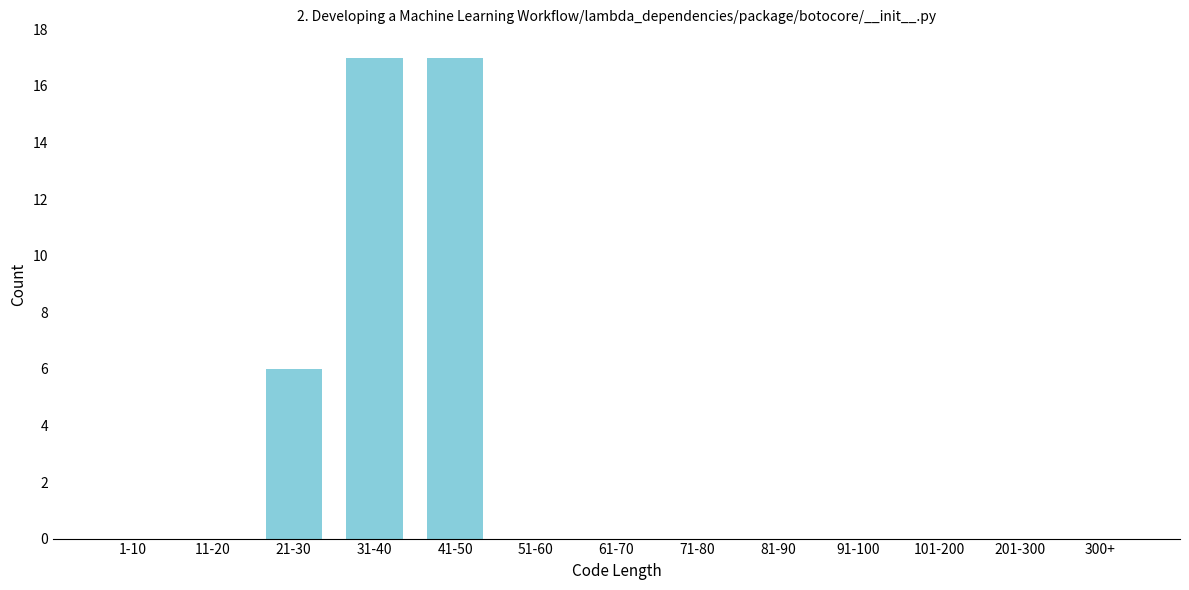

Reading left to right, what are all the values shown in this chart?

1-10=0	11-20=0	21-30=6	31-40=17	41-50=17	51-60=0	61-70=0	71-80=0	81-90=0	91-100=0	101-200=0	201-300=0	300+=0